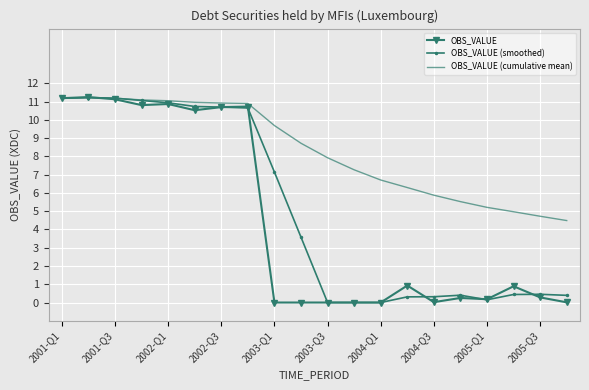

What is the difference between the maximum and second lowest values in the OBS_VALUE (smoothed) series?

11.2